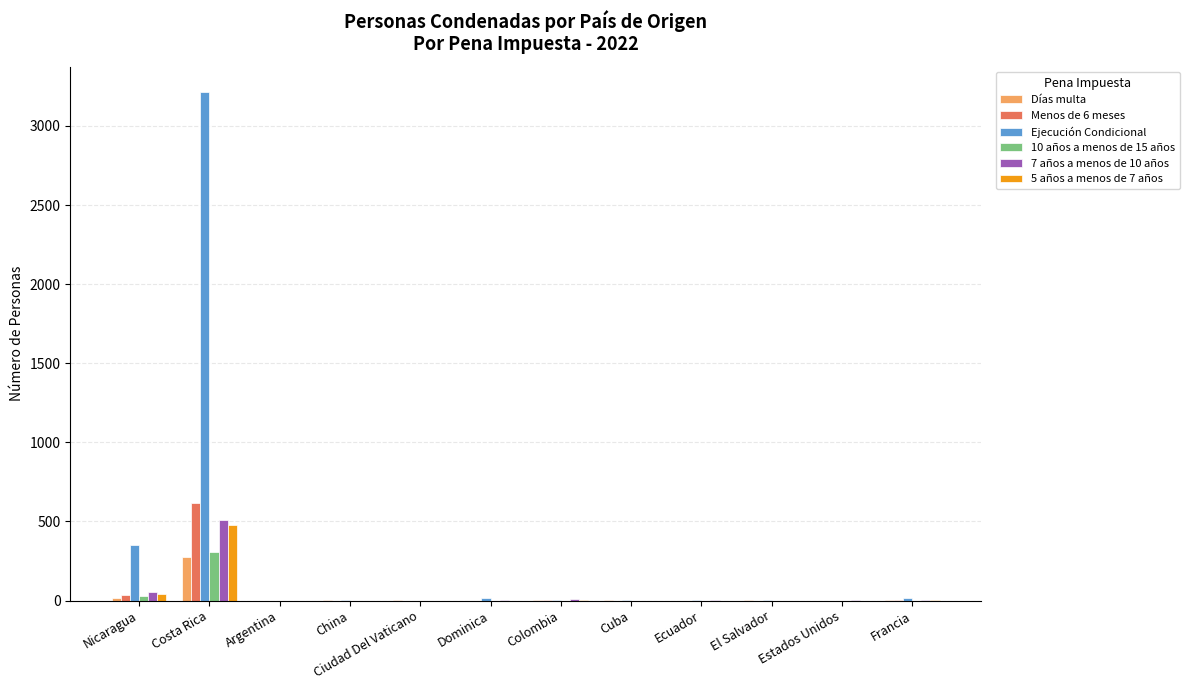

At which category is the sum across all series the highest?

Costa Rica